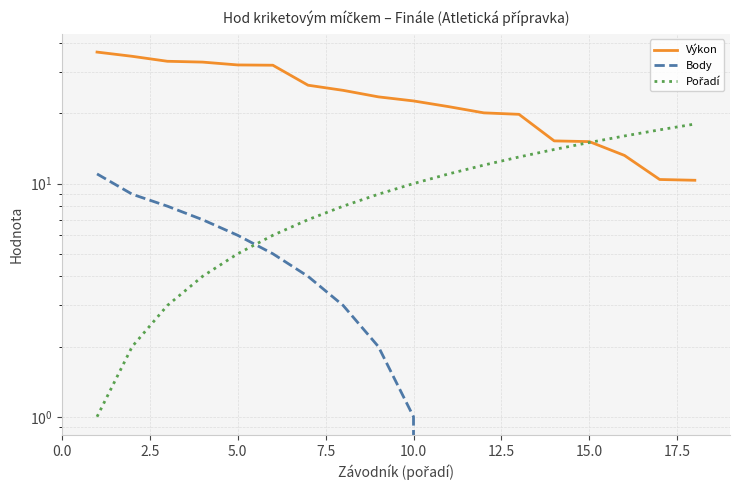

Does the chart display data point markers on the line(s)?

No